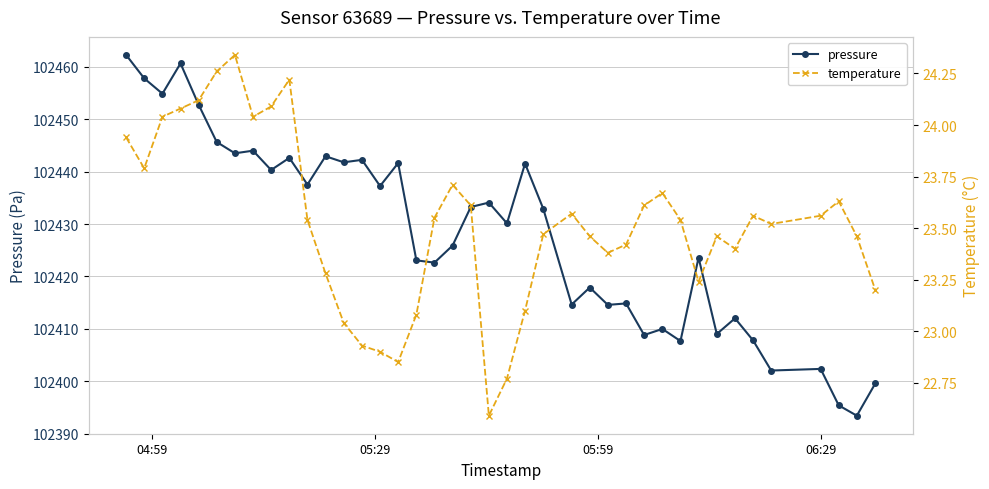

What is the lowest value of the pressure series?

102393.4